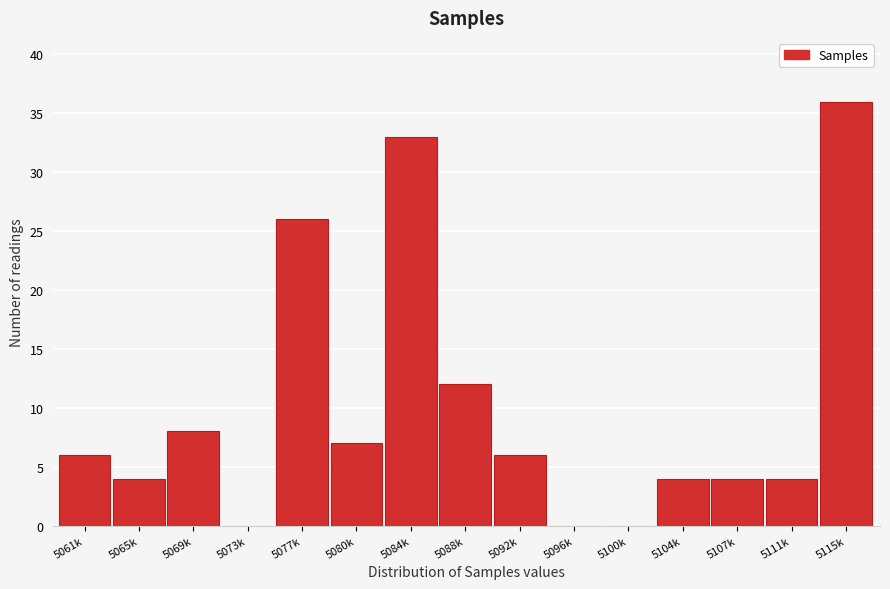

Reading left to right, transcribe all the data shown in this chart.

5061k=6	5065k=4	5069k=8	5073k=0	5077k=26	5080k=7	5084k=33	5088k=12	5092k=6	5096k=0	5100k=0	5104k=4	5107k=4	5111k=4	5115k=36